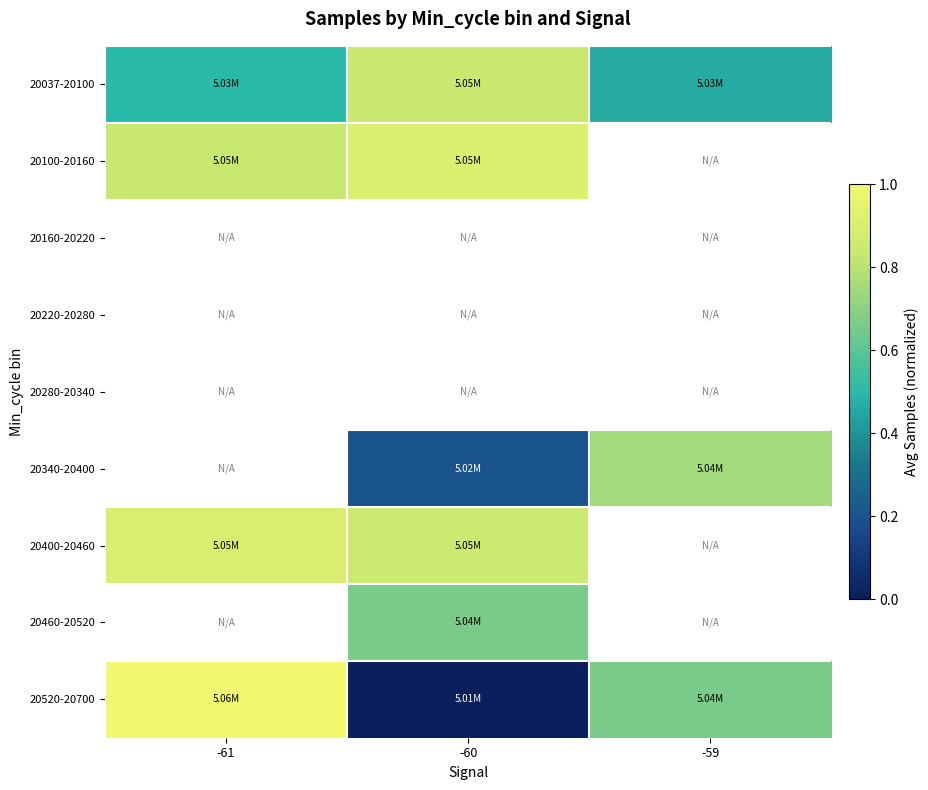

How many data points does each series have?

3